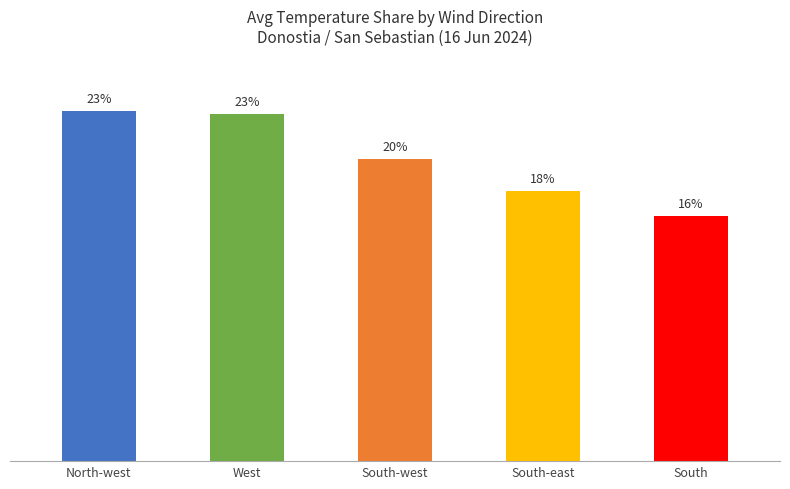

What is the label of the 3rd bar from the right?

South-west